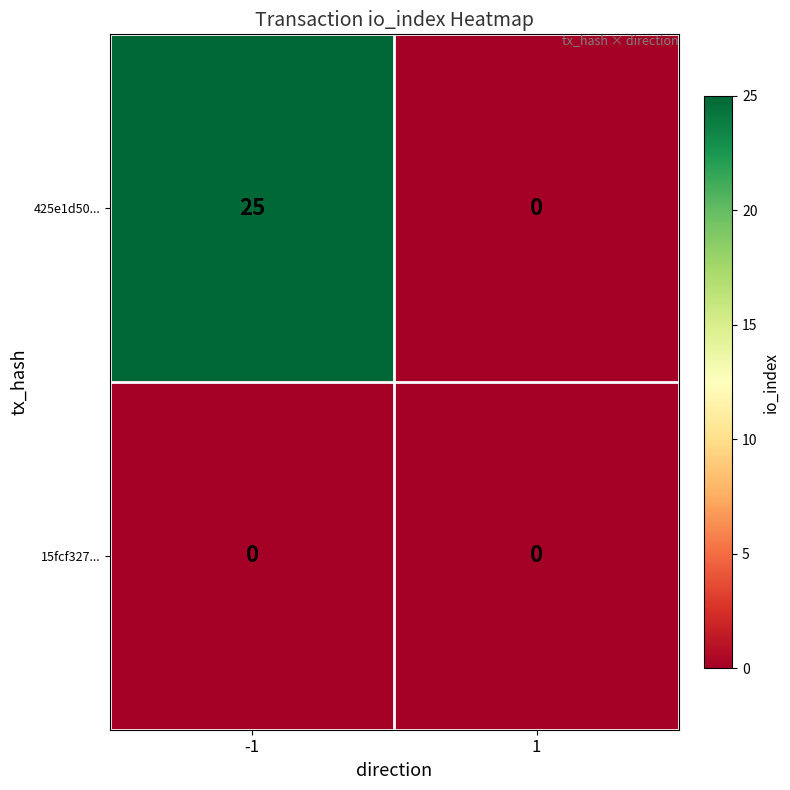

Reading right to left, what are all the values shown in this chart?

425e1d50...: 1=0	-1=25
15fcf327...: 1=0	-1=0